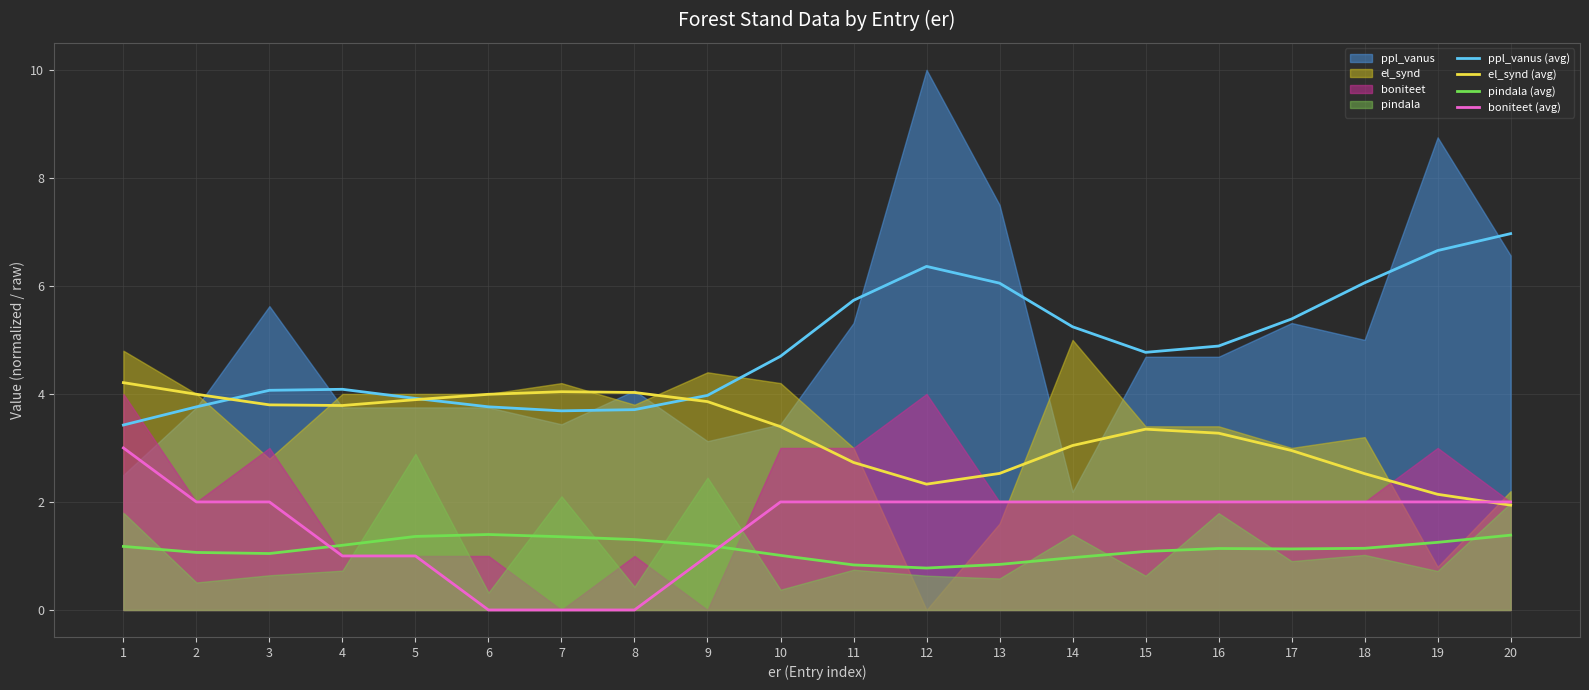

How many distinct data groups are displayed?

4